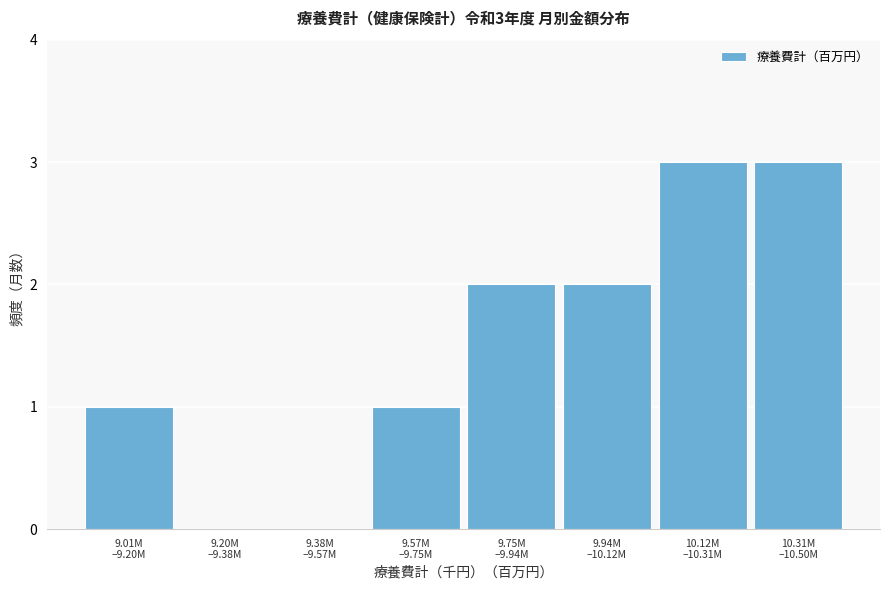

What is the maximum value shown in the chart?

3